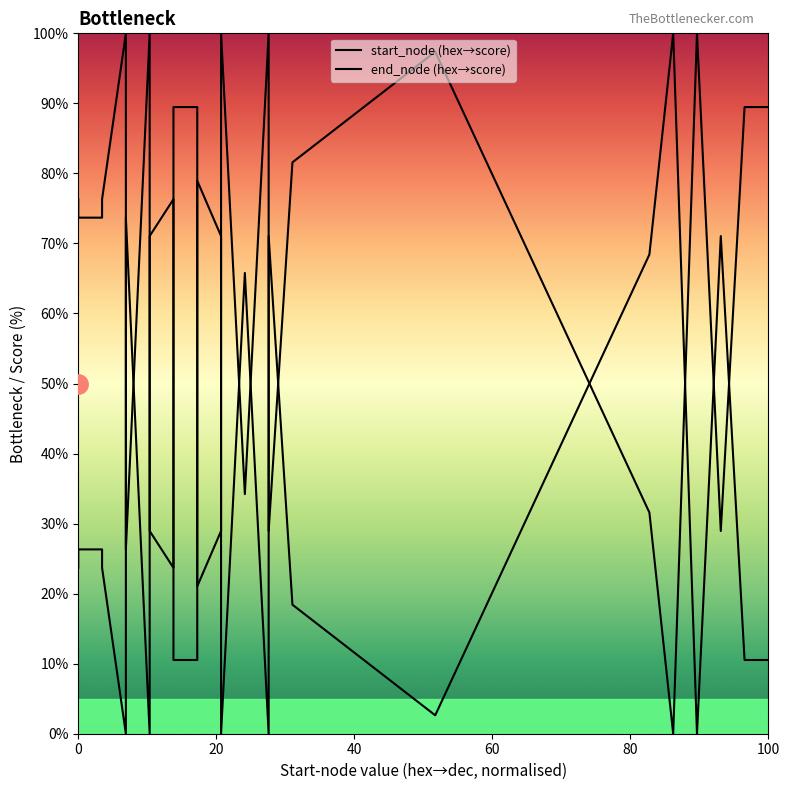

How many interior local peaks does the end_node (hex→score) series have?

7